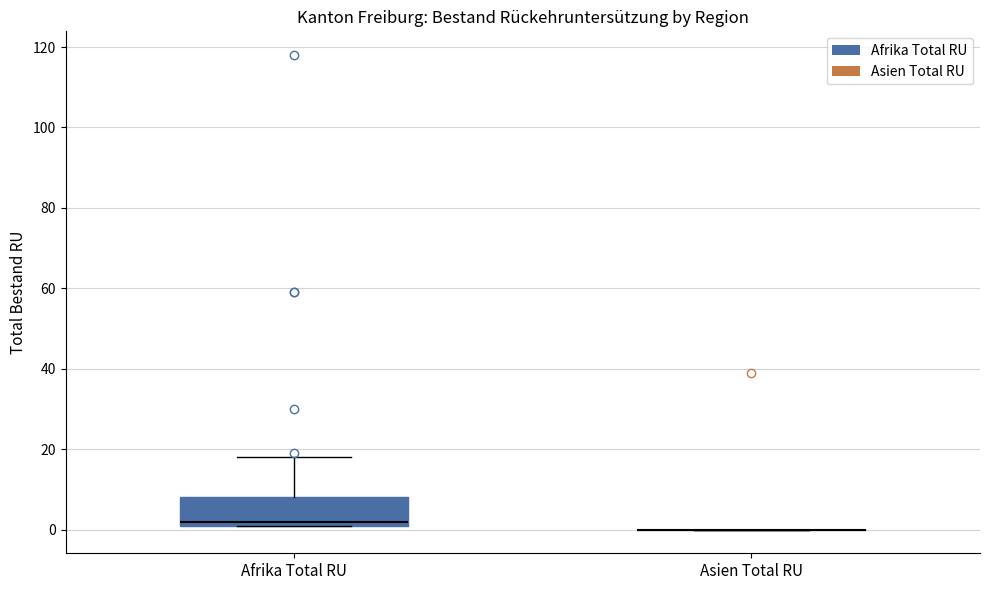

Reading left to right, transcribe this box plot: for each box, give where its median line is, the range the box spans, and where its two whiskers end, as read against the y-axis. The values are not printed on the chart, so give them approximately, as read against the axis.

Afrika Total RU: median 2 (just above the box's lower edge), box 2 to 8, whiskers 2 to 18
Asien Total RU: box collapsed to a line at 0, whiskers 0 to 0